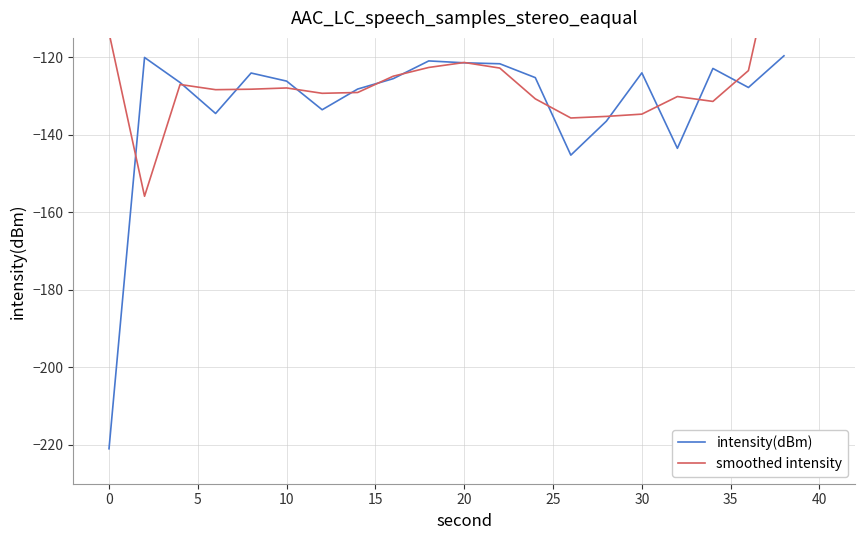

Rank the series by their maximum value, from lowest to highest.

intensity(dBm), smoothed intensity